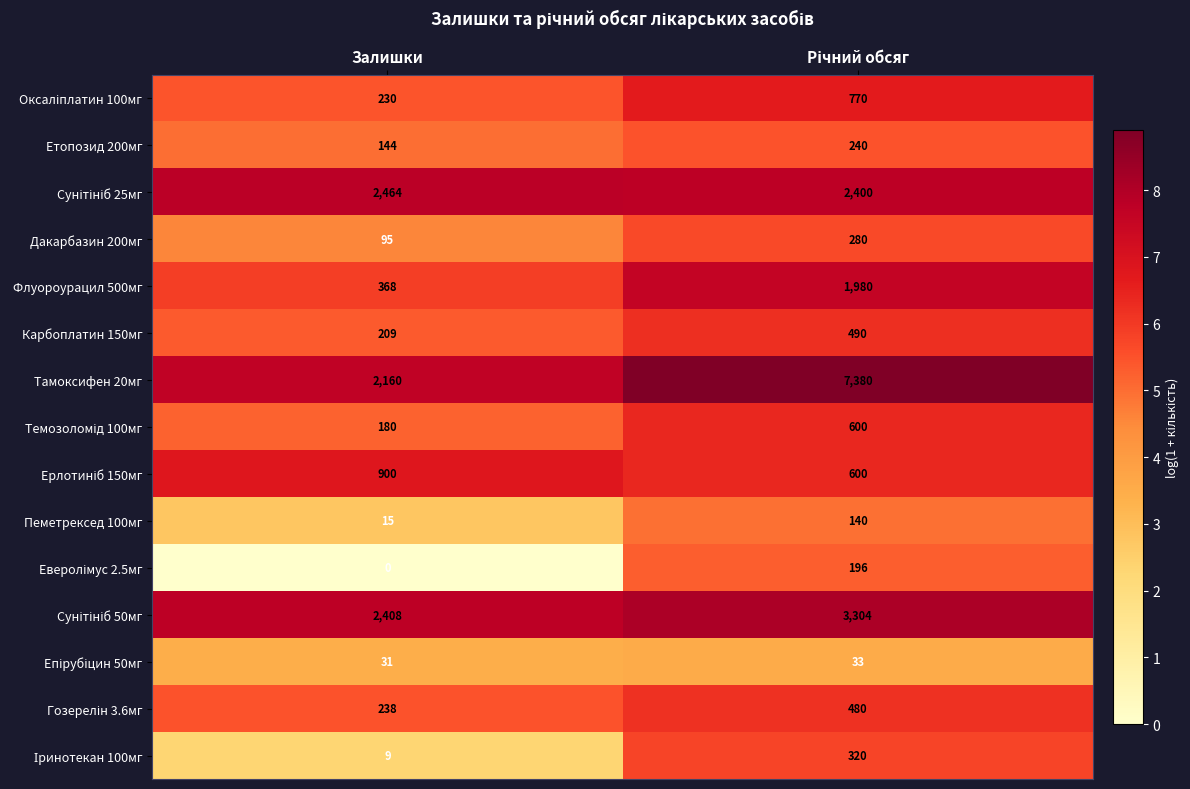

What is the spread (max minus min) of values at Залишки?

2464